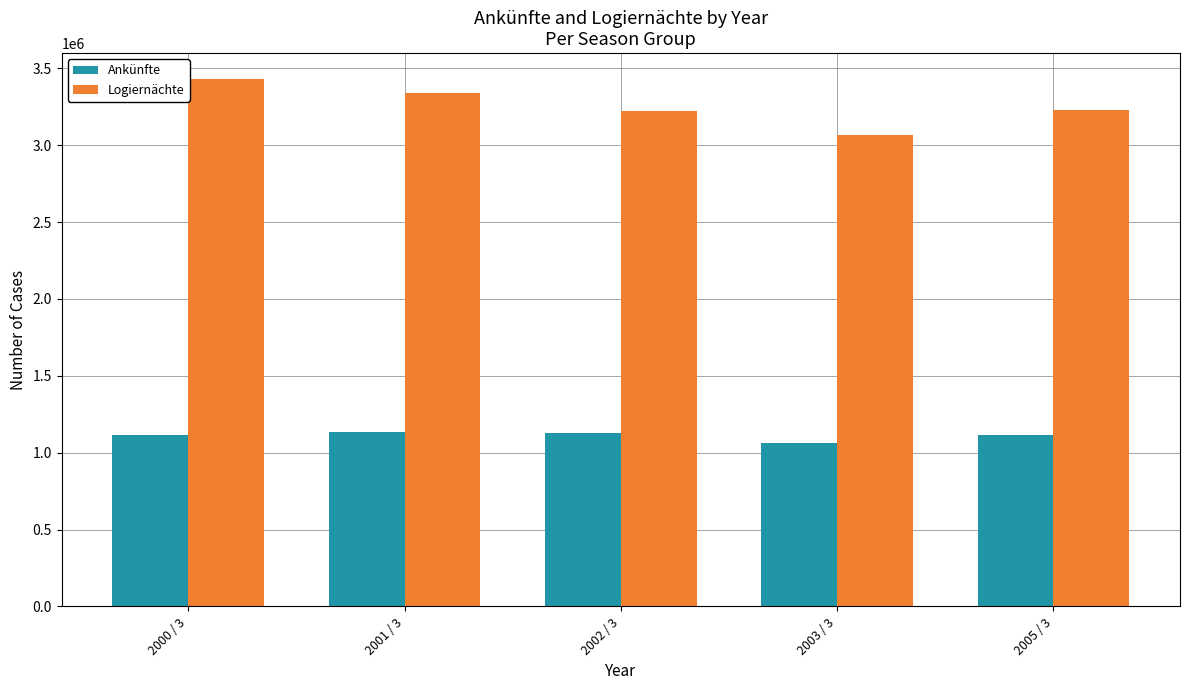

What is the total value across all series at 2002 / 3?

4351626